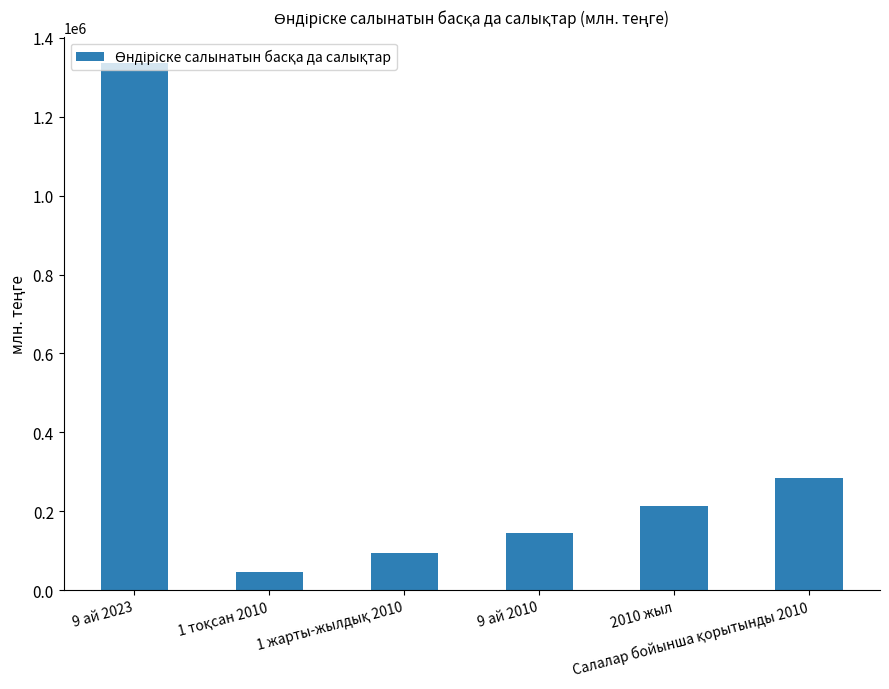

Where does the data first go above 213566?

9 ай 2023